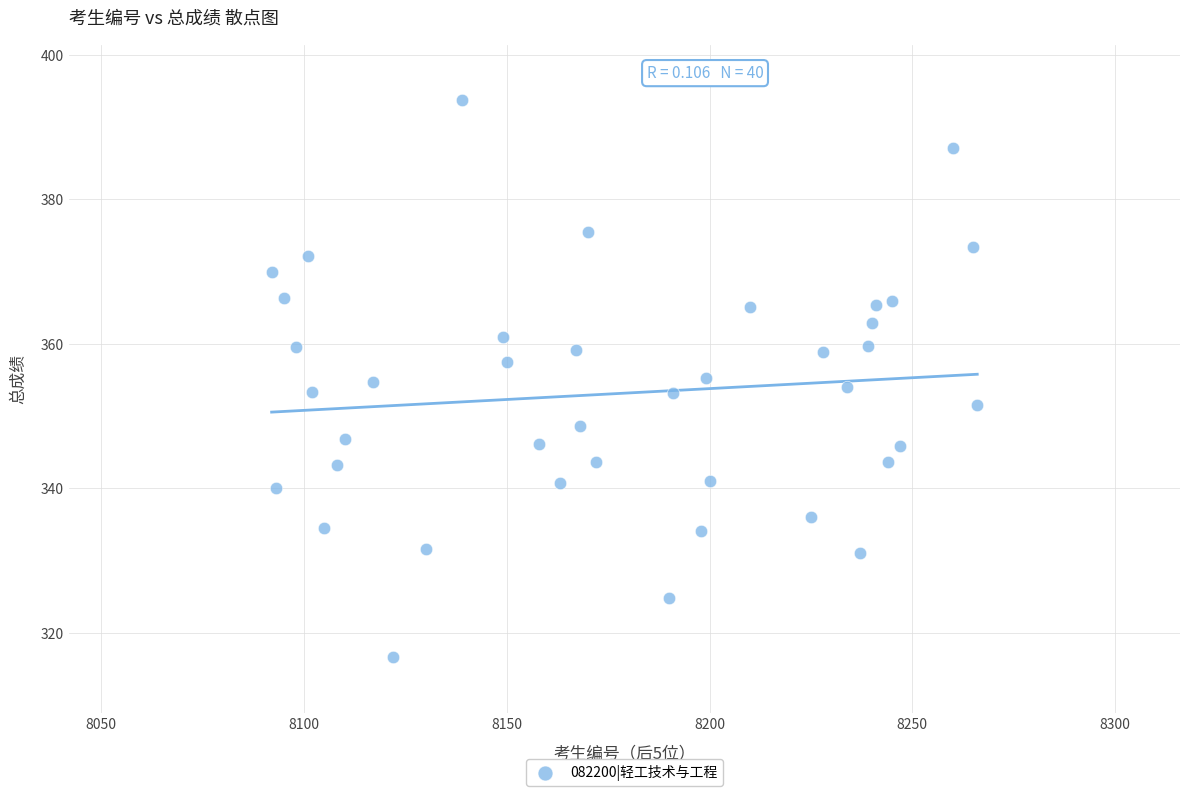

What is the range of X values (max minus min)?

174.0